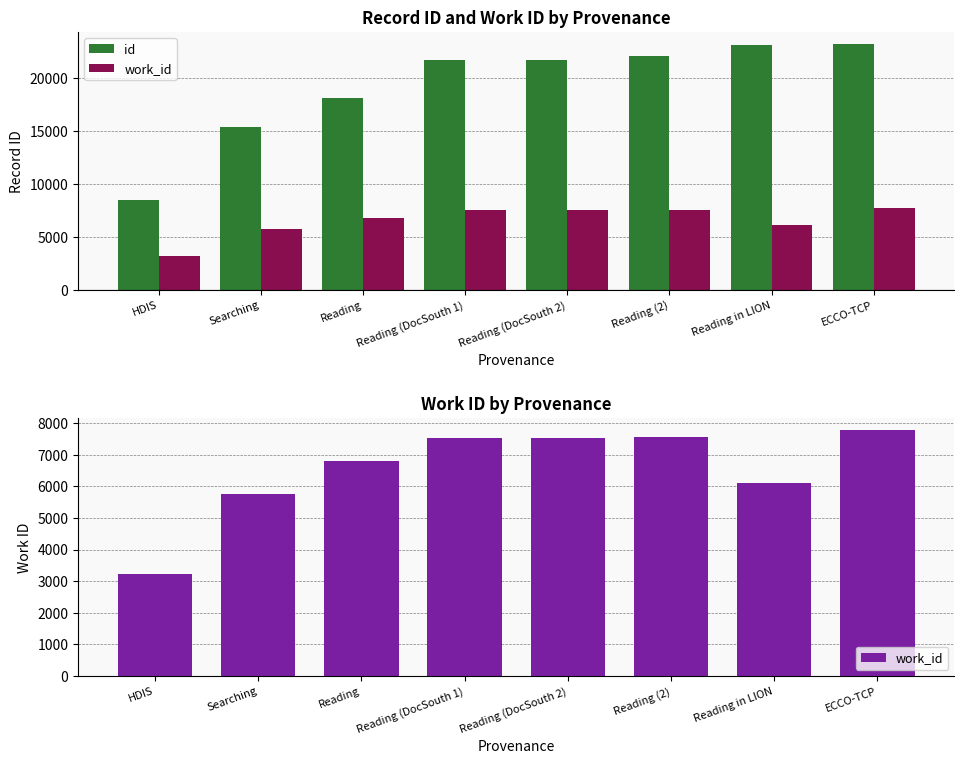

What position from the left is Reading (2)?

6